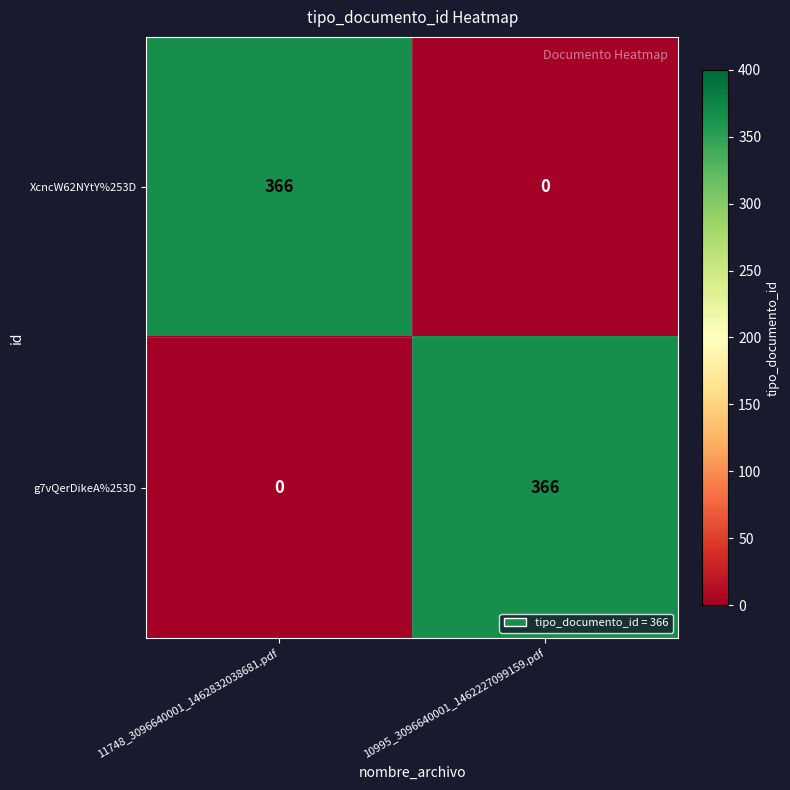

Where is g7vQerDikeA%253D nearest to the value 183?

11748_3096640001_1462832038681.pdf